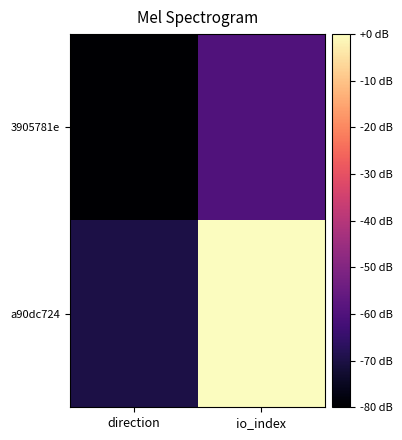

How many data points does each series have?

2